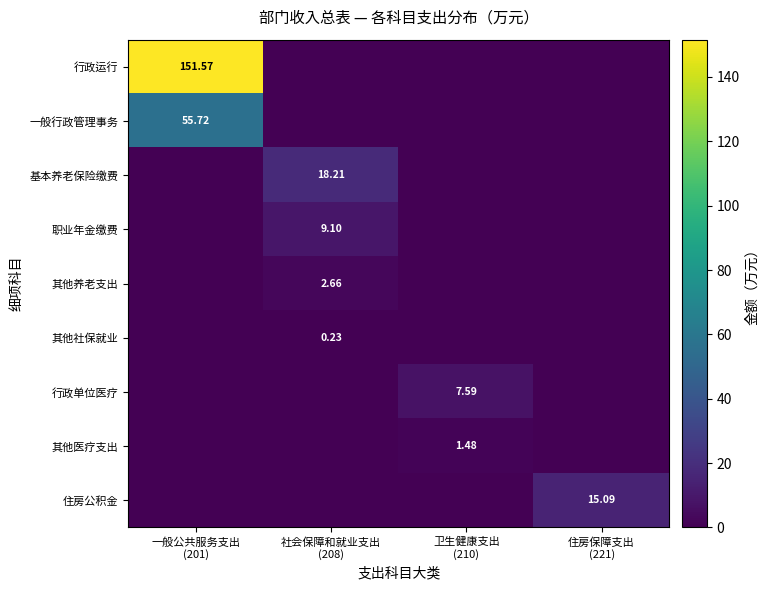

Which series has the largest range (max minus min)?

行政运行